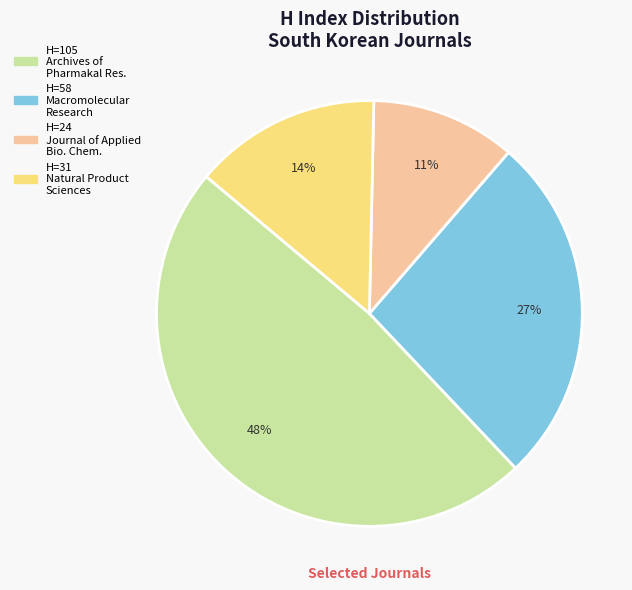

Is there any slice that represents more than half of the pie?

No